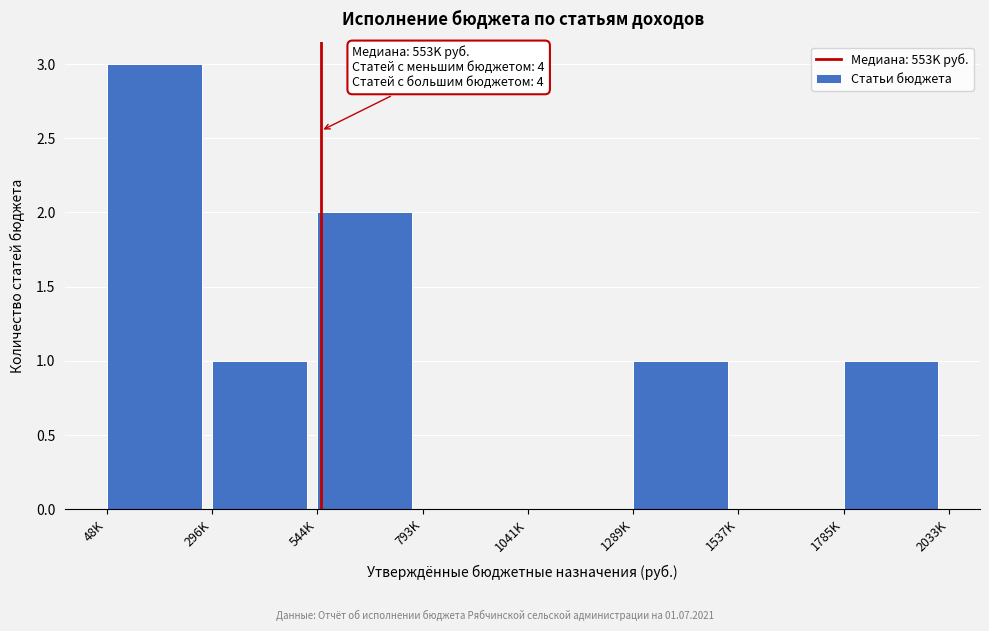

Between 1041K and 48K, which is larger?

48K